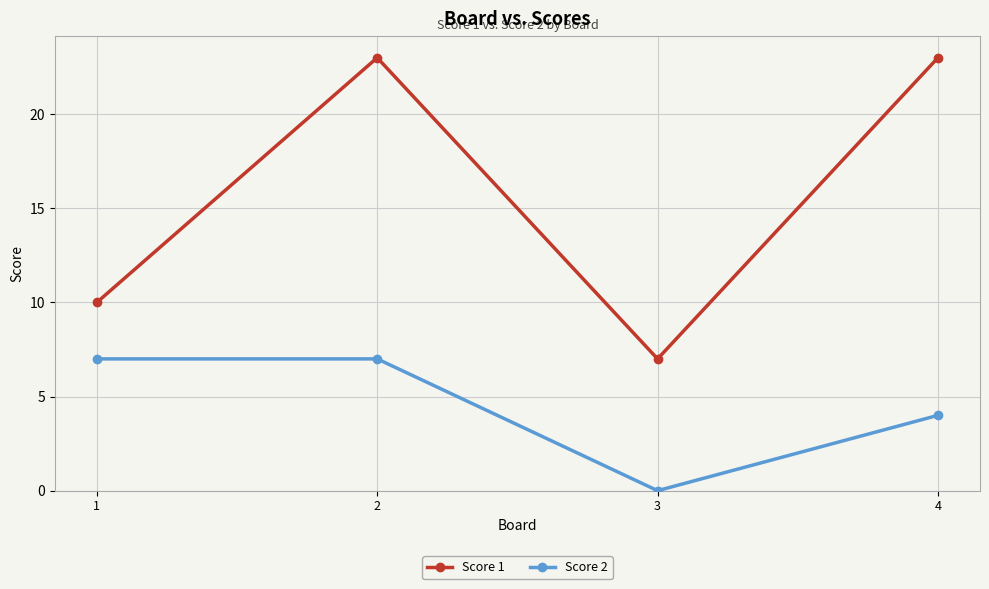

What is the difference between the second highest and second lowest values in the Score 2 series?

3